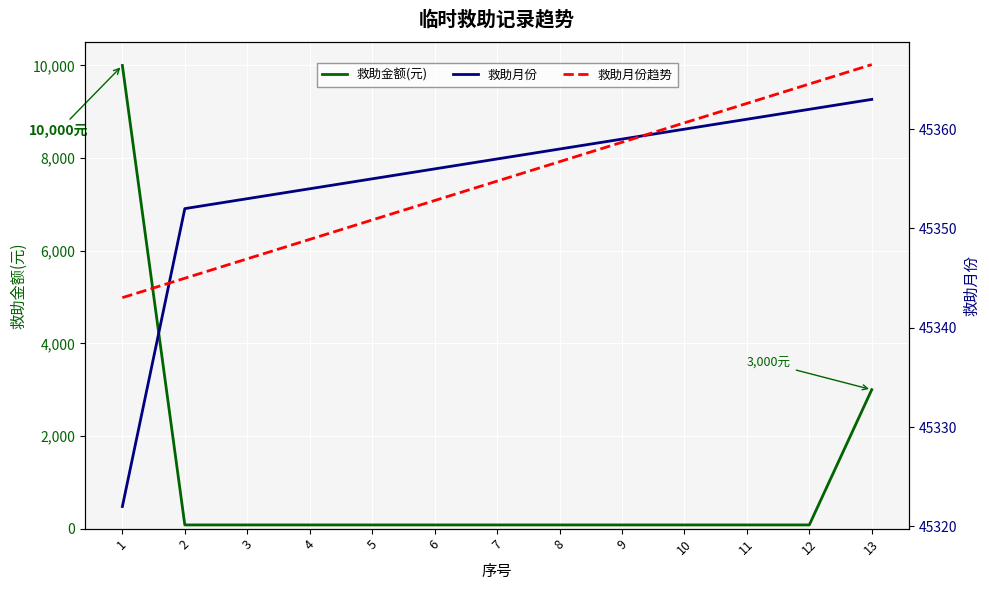

Which category has the lowest value in the 救助金额(元) series?

2